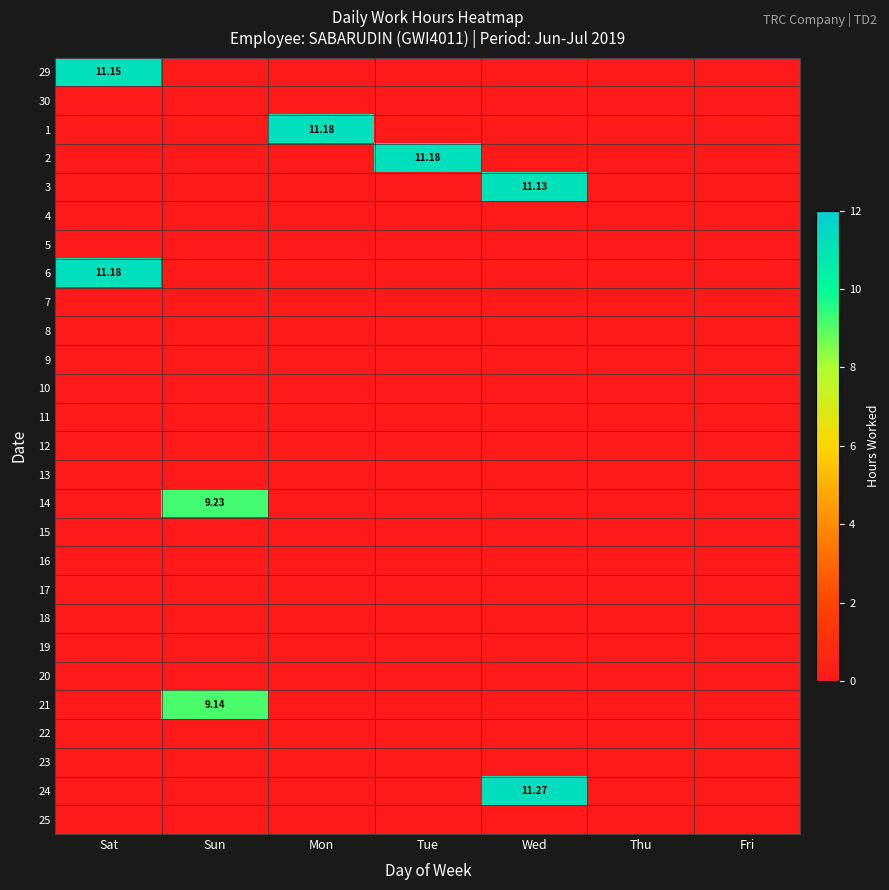

Count the number of data series in this chart.

27